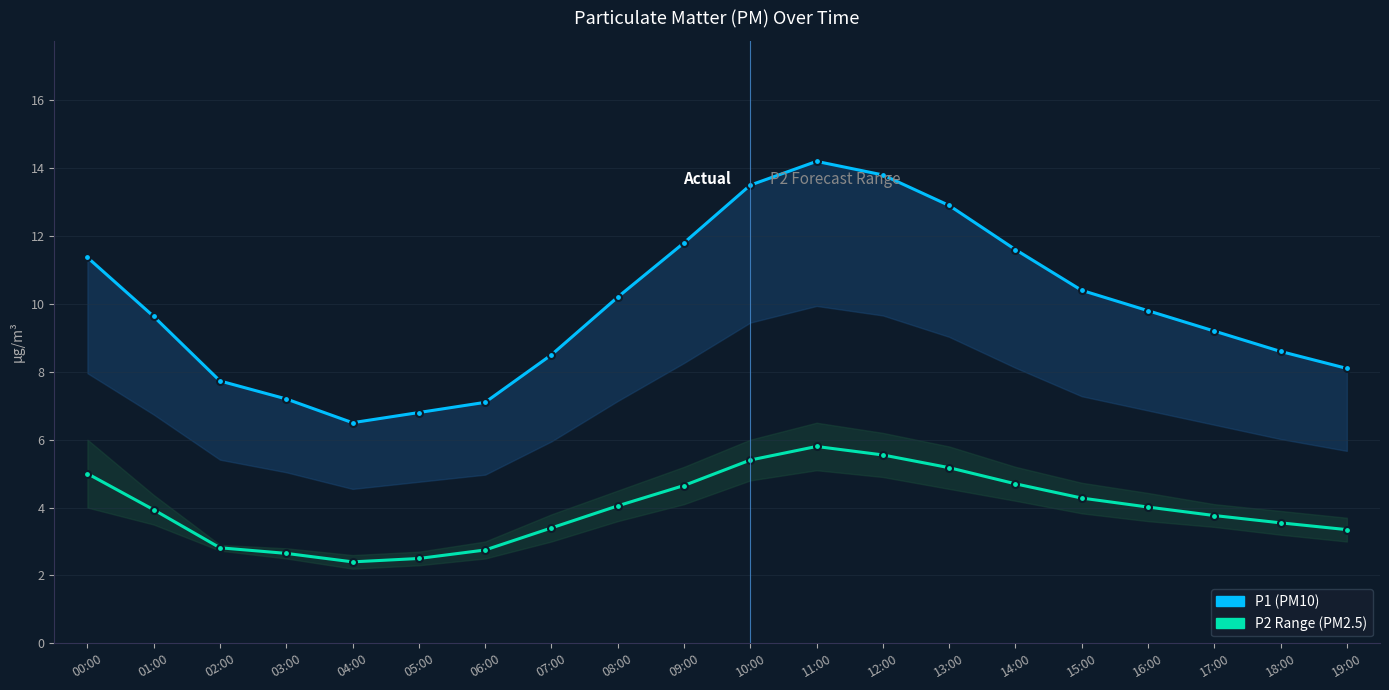

What are all the series names shown in the legend?

P1, P2 Range